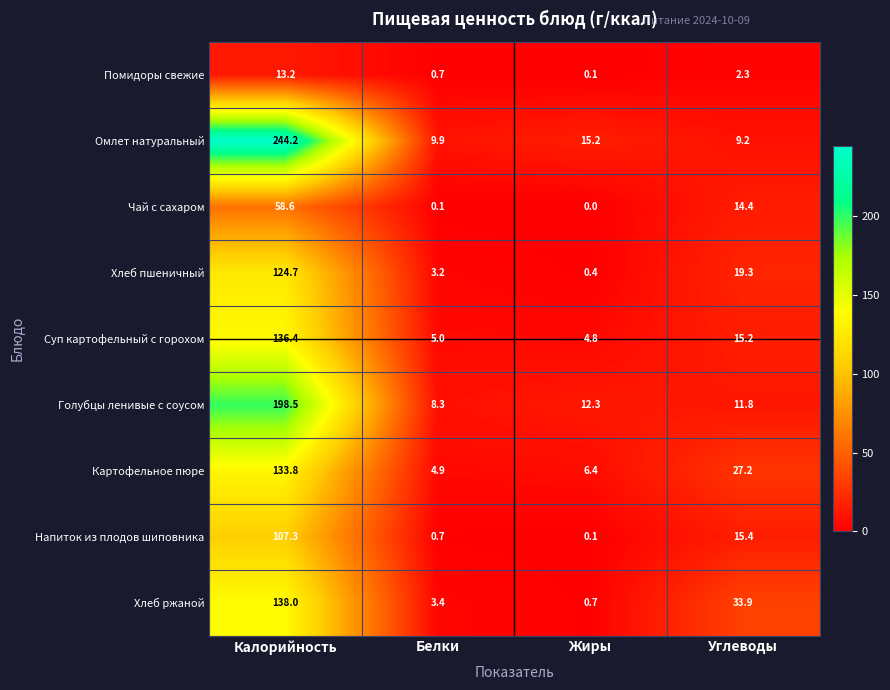

Which label corresponds to the smallest value in the chart?

Жиры